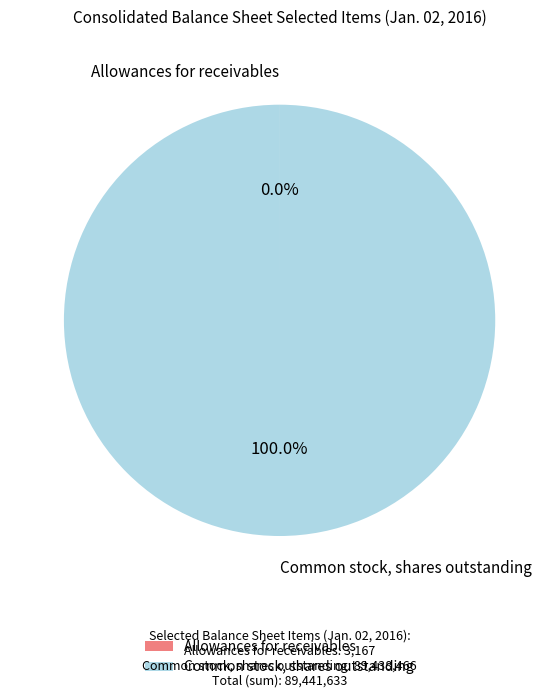

What is the majority slice?

Common stock, shares outstanding